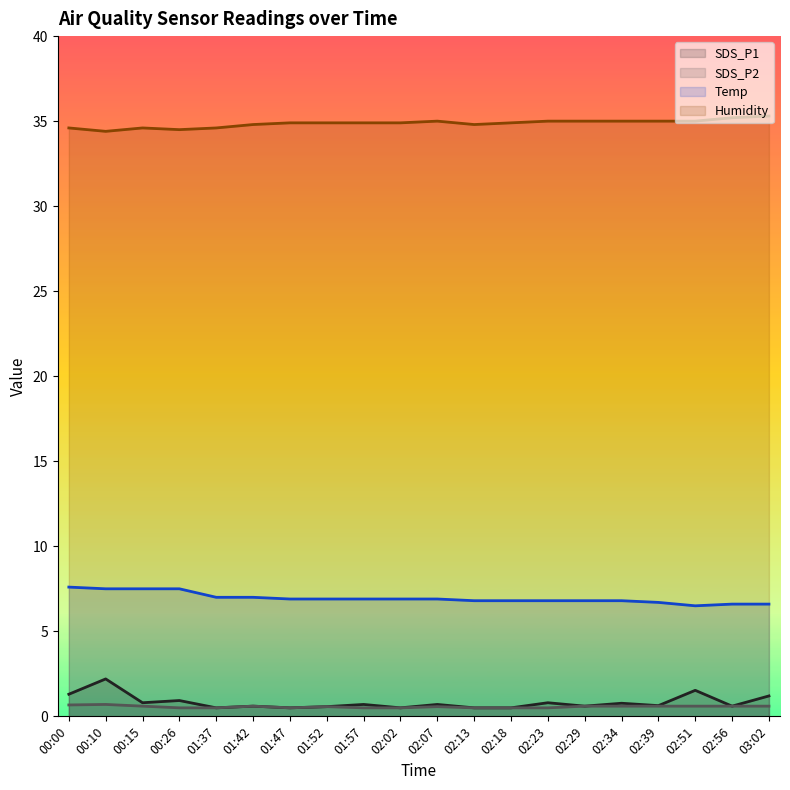

True or false: Temp (line) has a value of 2.3 at 00:26.

False